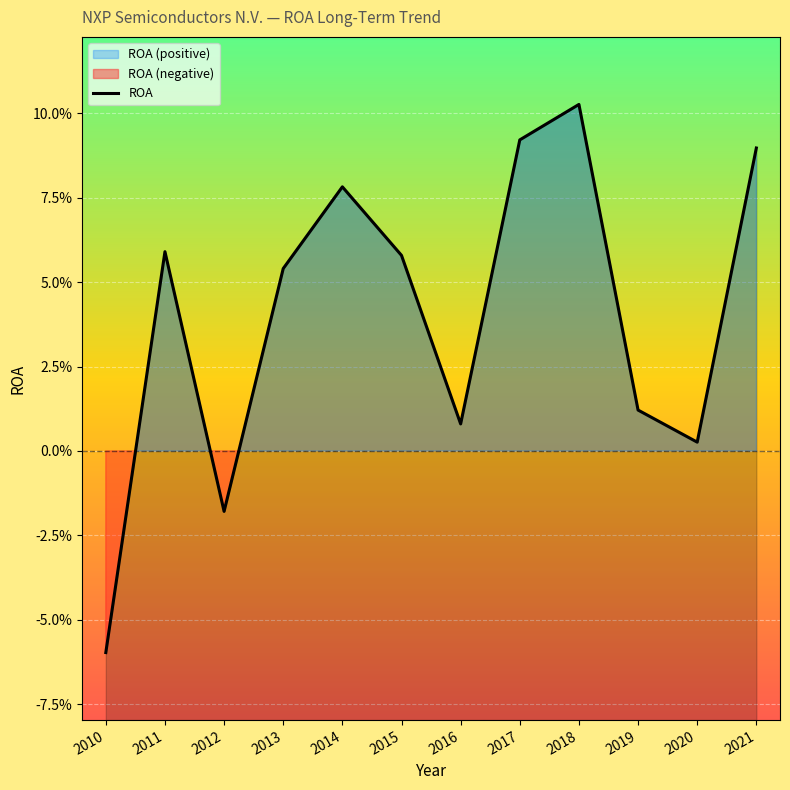

What is the difference between the second highest and minimum values?

0.2